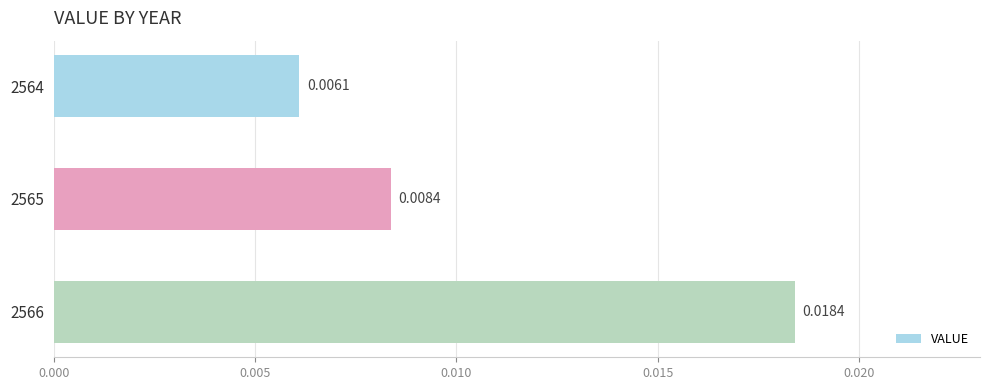

Rank the categories by value from lowest to highest.

2564, 2565, 2566